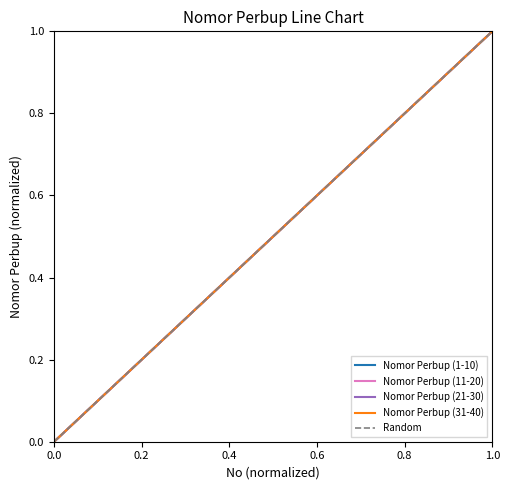

True or false: Nomor Perbup (21-30) and Nomor Perbup (1-10) cross at least once.

False